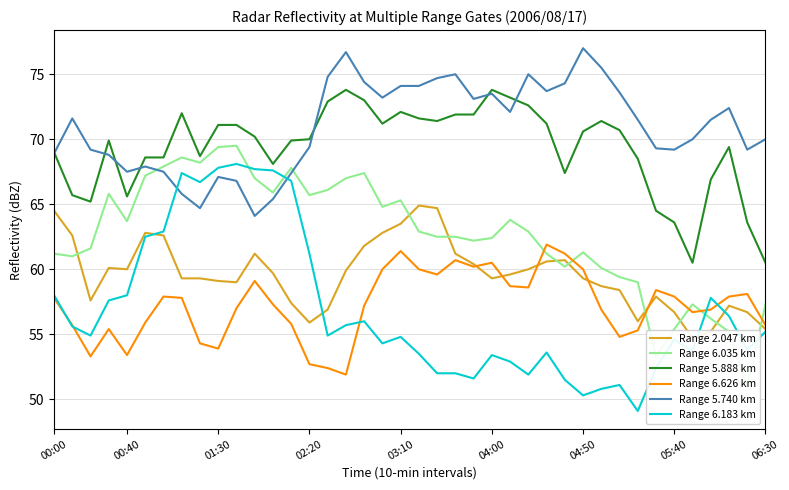

What is the lowest value of the Range 2.047 km series?

54.7